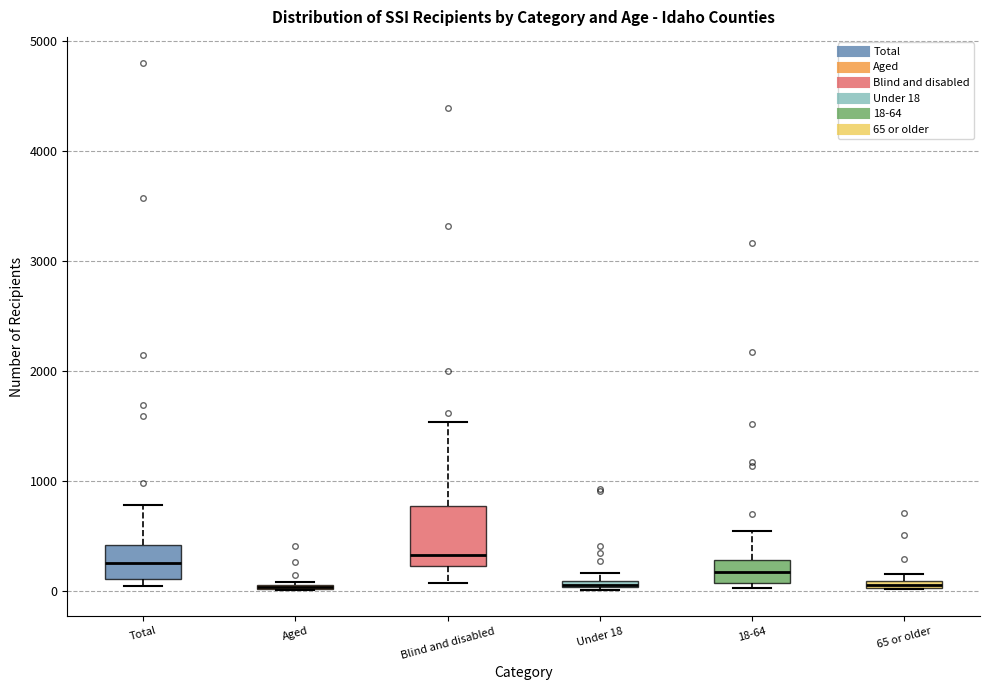

Where is the upper edge of the box for 18-64 on the y-axis? The values are not printed on the chart, so give them approximately, as read against the axis.

300